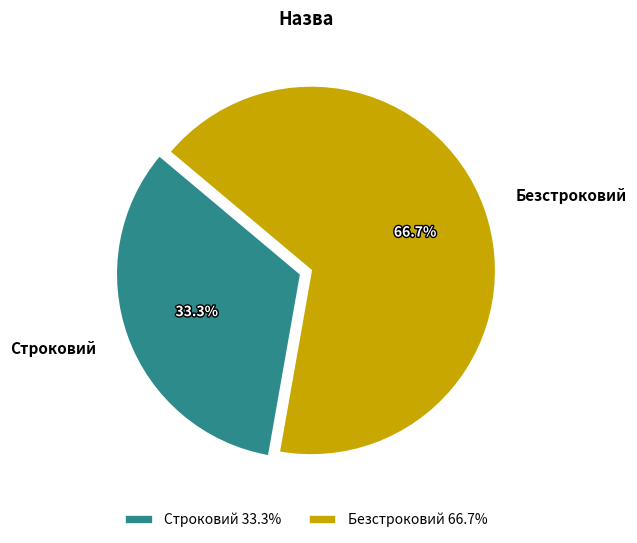

How many segments does this pie chart have?

2